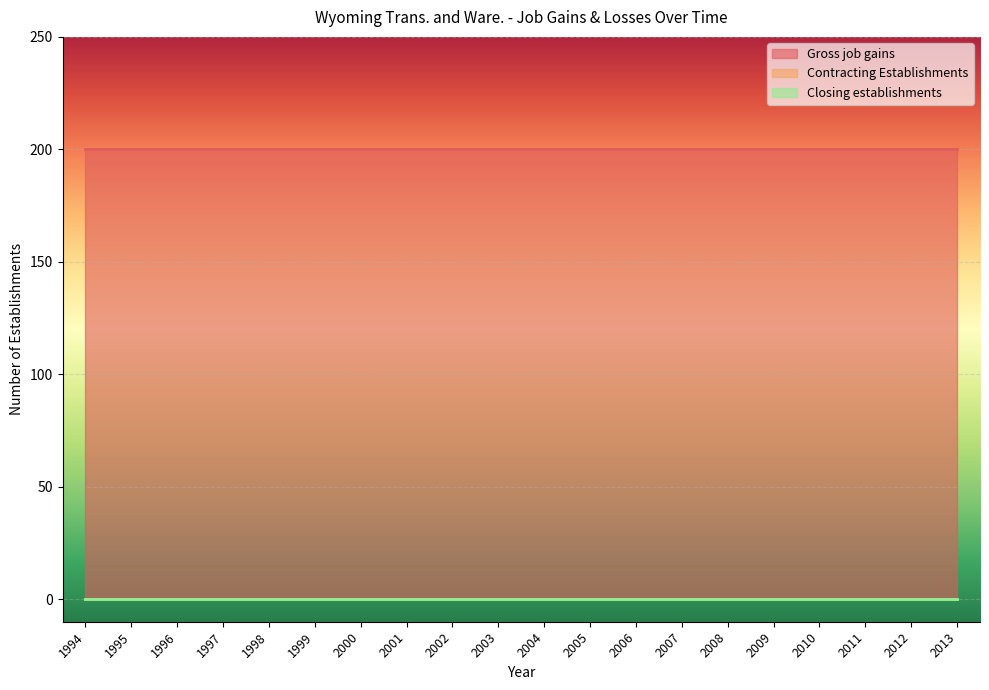

At which category does the chart reach its minimum across all series?

1994